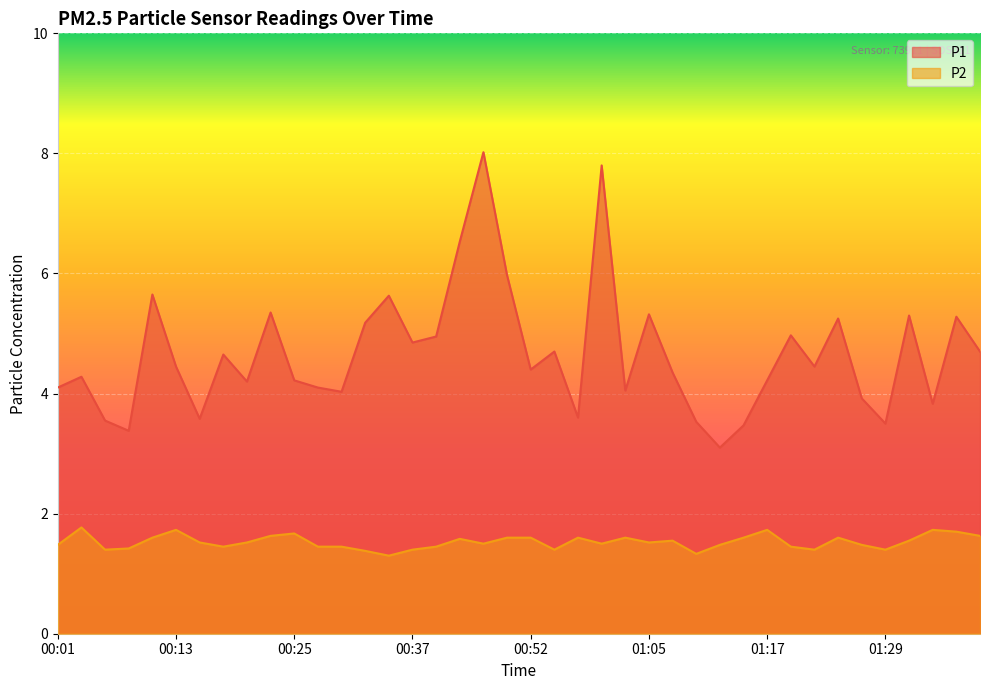

Which series has the largest total across all categories?

P1